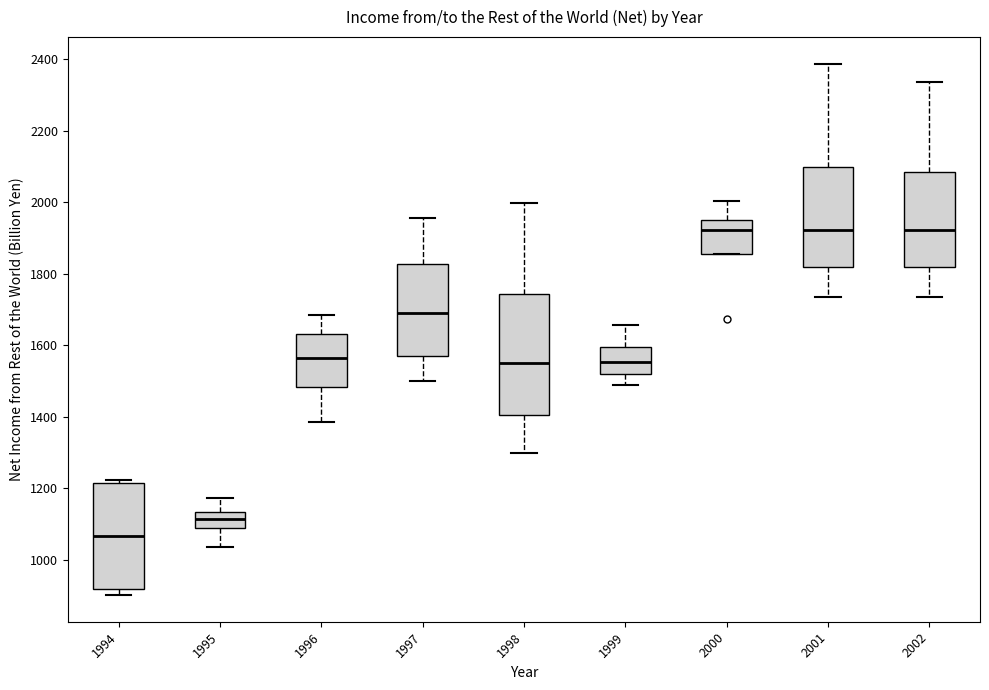

Which box is the tallest, from its lower edge to its upper edge?

1998